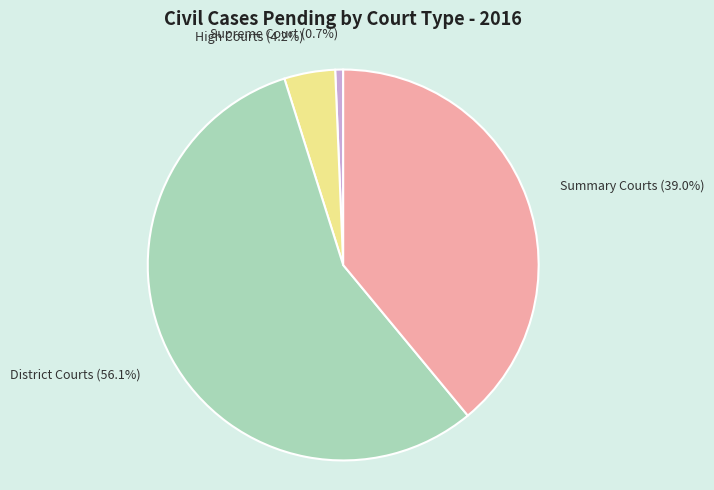

What is the smallest slice in the pie chart?

Supreme Court